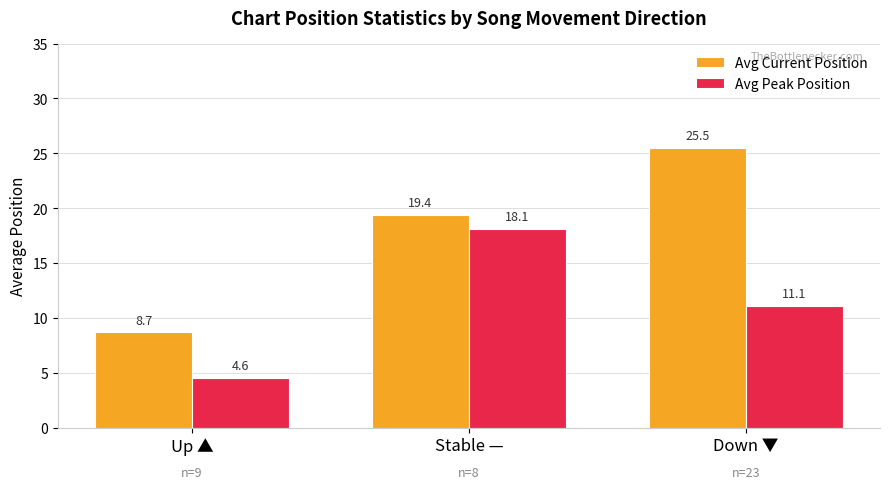

Is the value of Avg Current Position at Stable — greater than the value of Avg Peak Position at Down ▼?

Yes